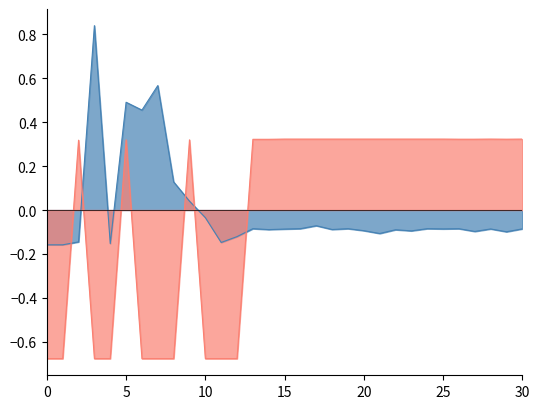

What are all the series names shown in the legend?

Total económico, Año de finalización